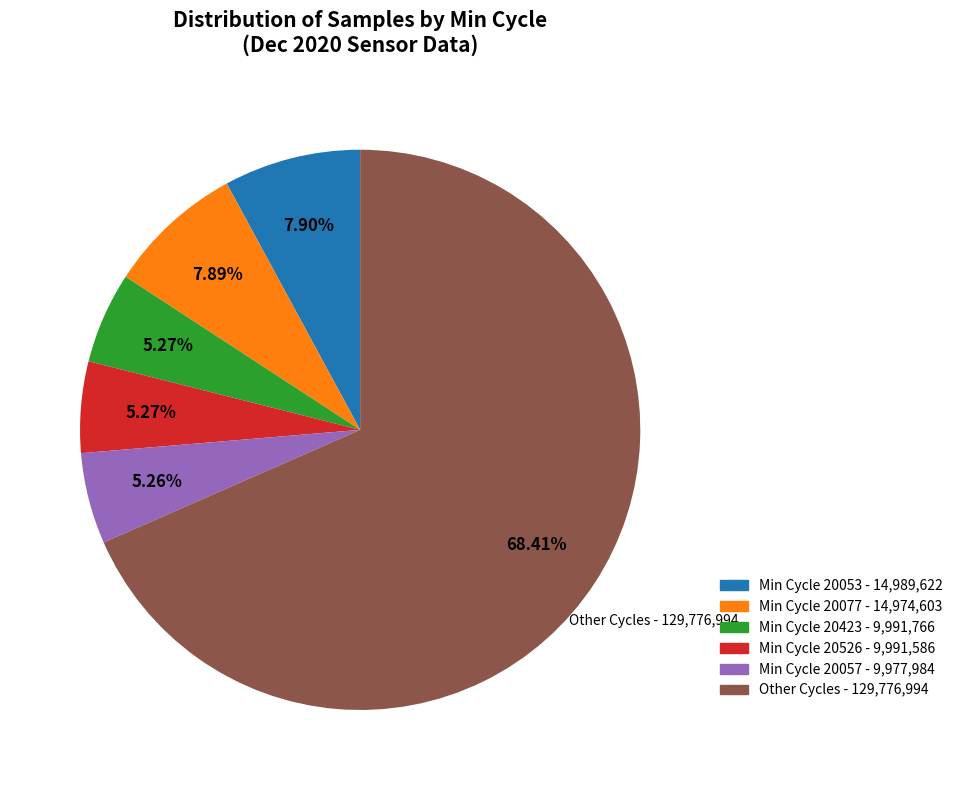

Is there a majority slice in this chart?

Yes